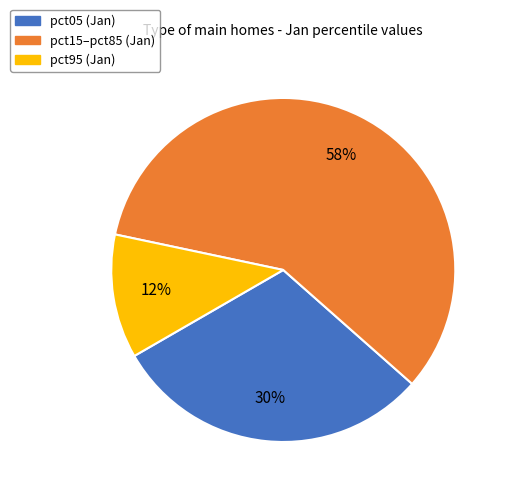

To the nearest percent, what is the average slice percentage?

33%